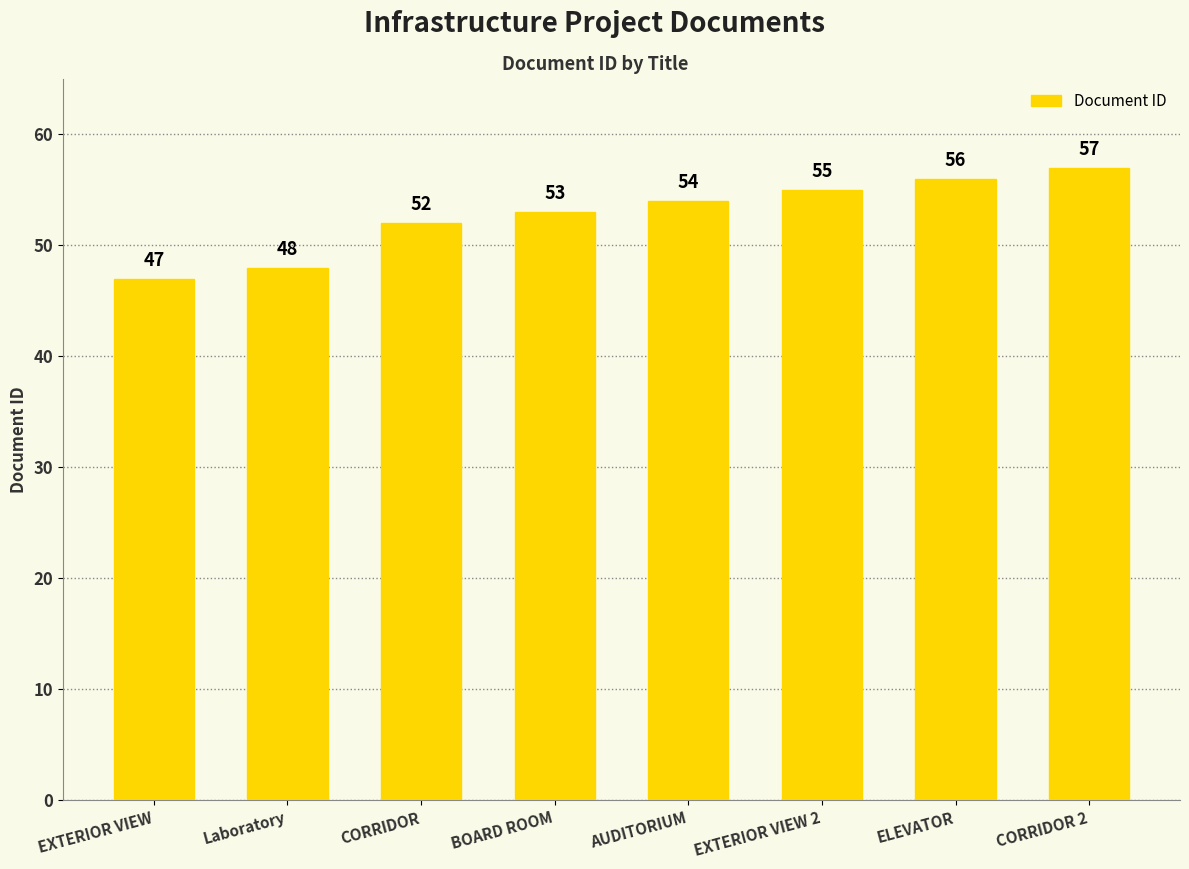

Are the bars horizontal?

No